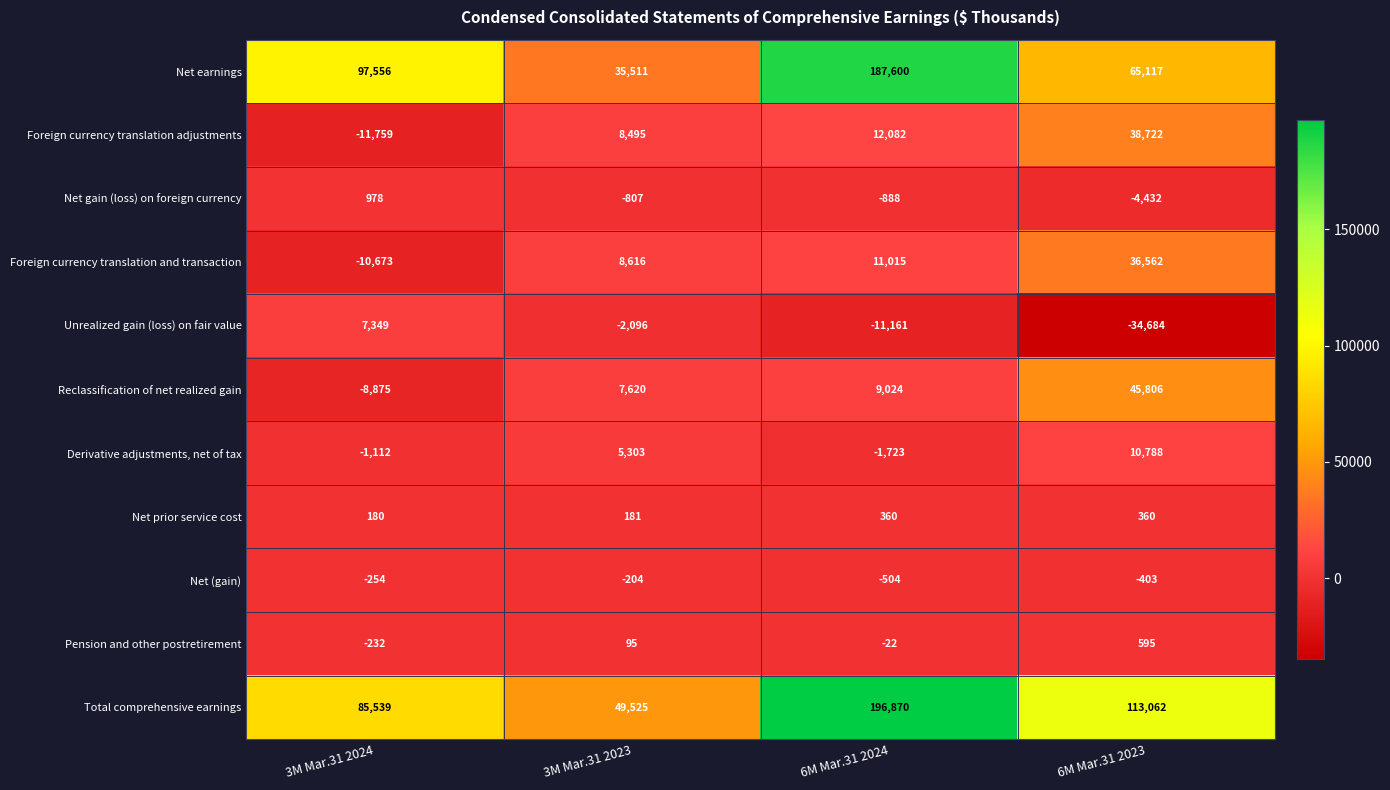

Which series has the widest spread of values?

Net earnings